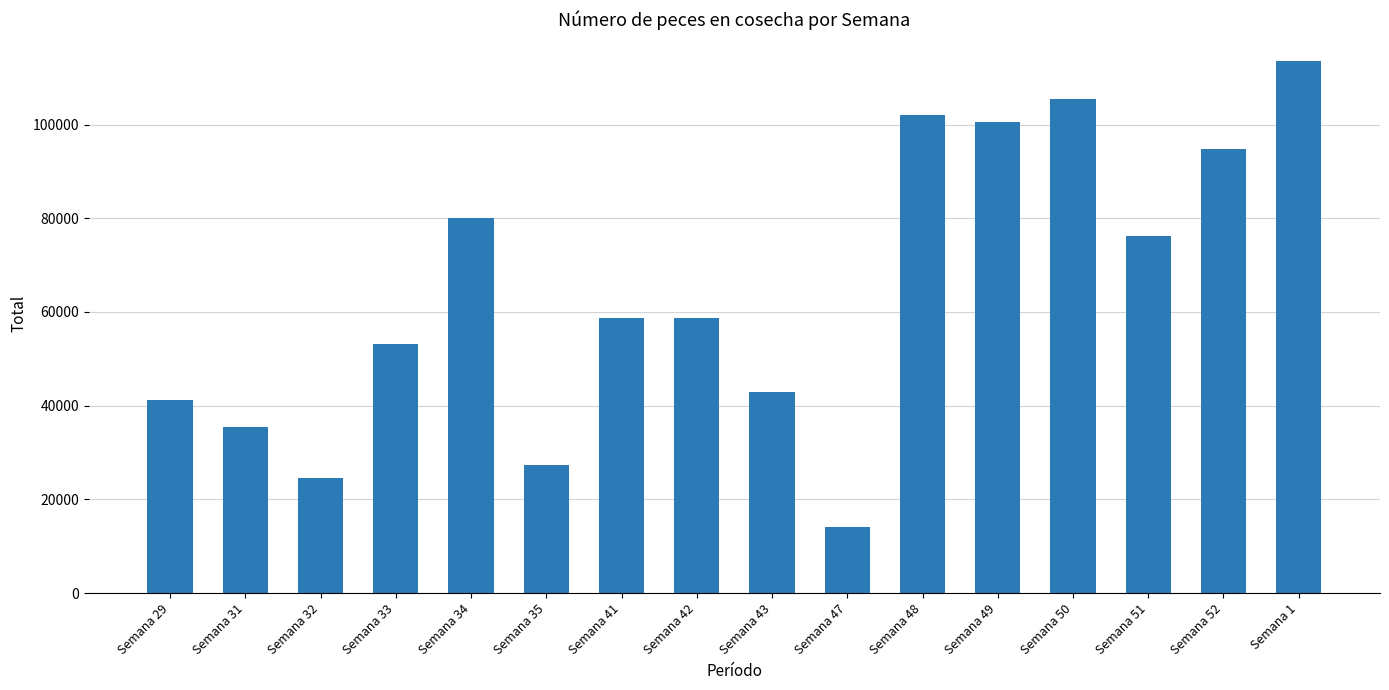

Approximately how many times larger is the value at Semana 29 compared to Semana 41?

0.7